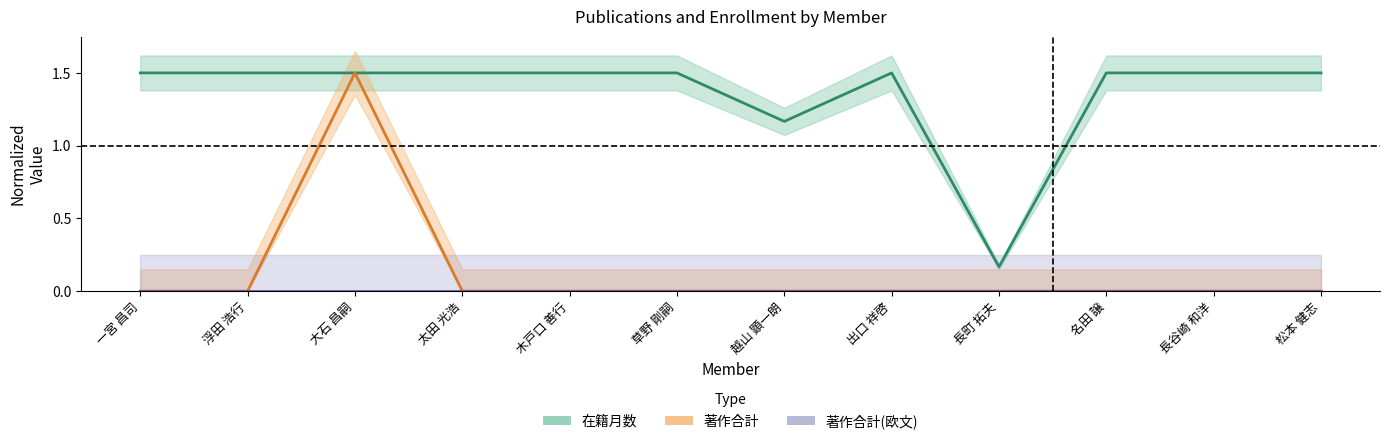

Between 長町 拓夫 and 長谷崎 和洋, which series saw the biggest shift?

在籍月数